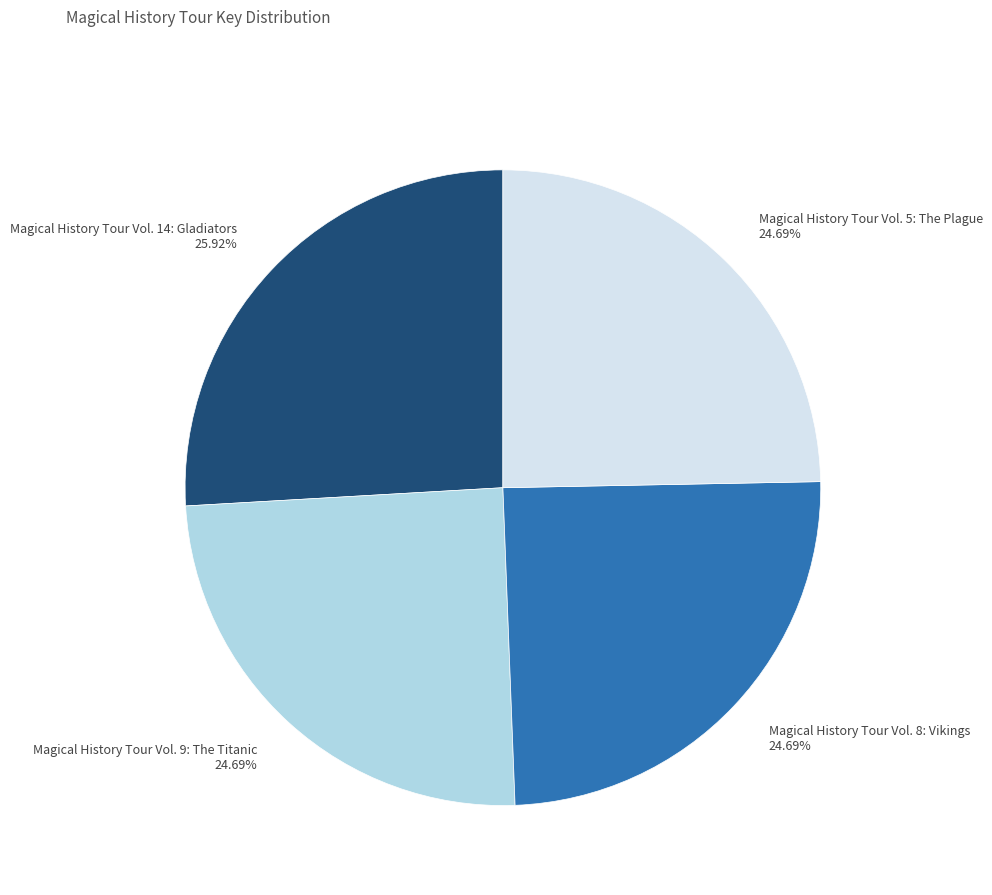

Combined, what portion of the pie is Magical History Tour Vol. 14: Gladiators and Magical History Tour Vol. 5: The Plague?

50.6%